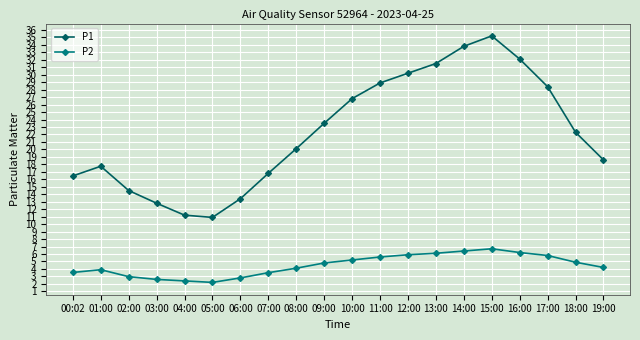

True or false: P1 and P2 intersect in this chart.

False